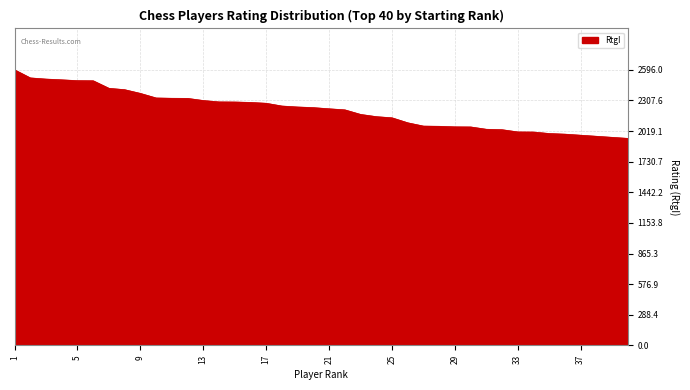

What is the maximum value shown in the chart?

2596